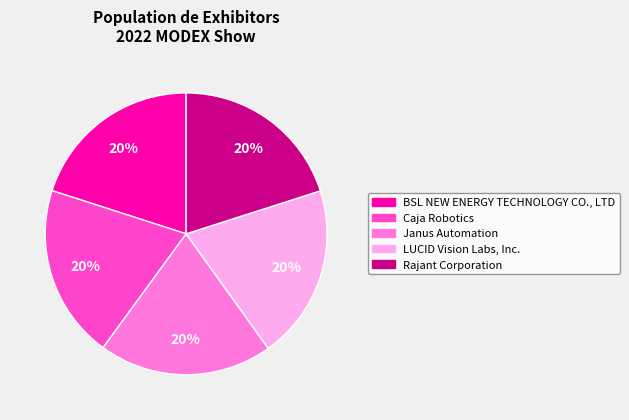

Do Janus Automation and BSL NEW ENERGY TECHNOLOGY CO., LTD together represent more than half of the pie?

No